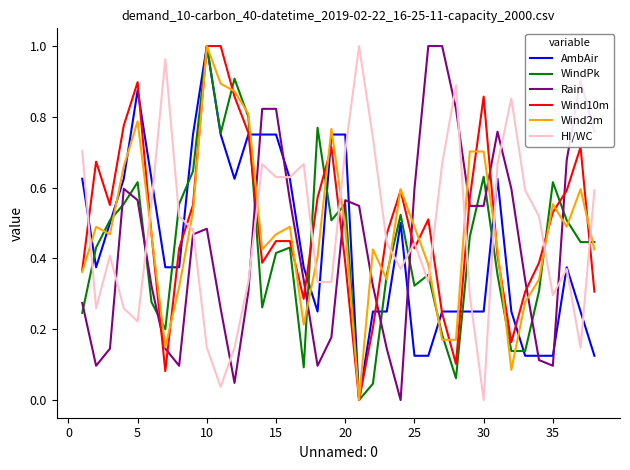

Which series ends up on top after the final intersection of Rain and AmbAir?

Rain